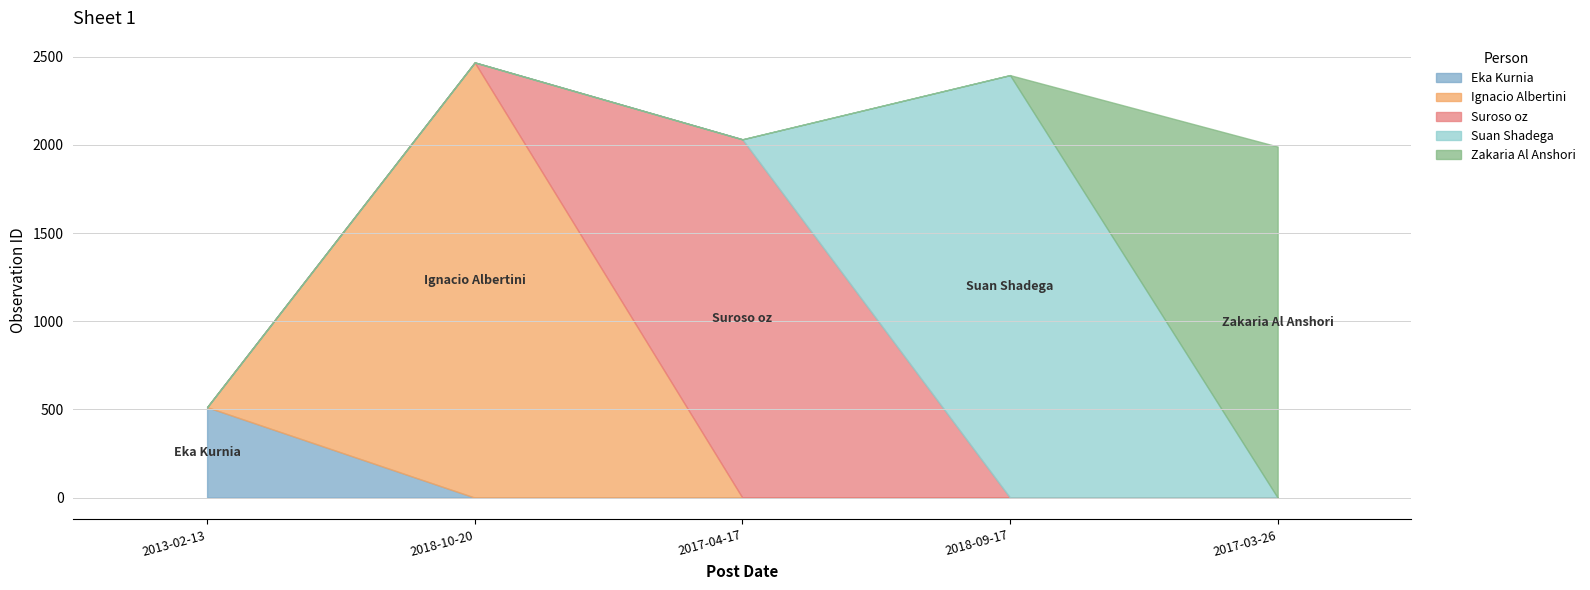

What is the sum of the values at 2018-10-20 and 2013-02-13?

2981